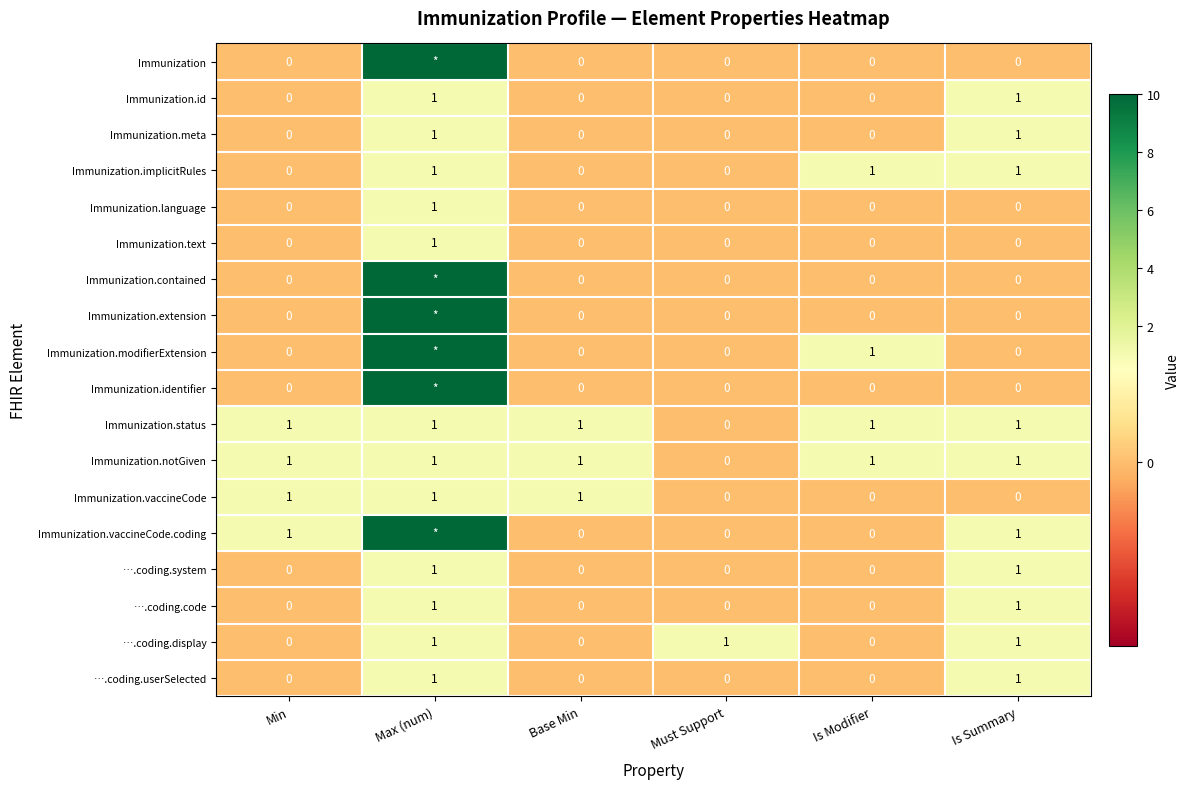

Count the number of data series in this chart.

18